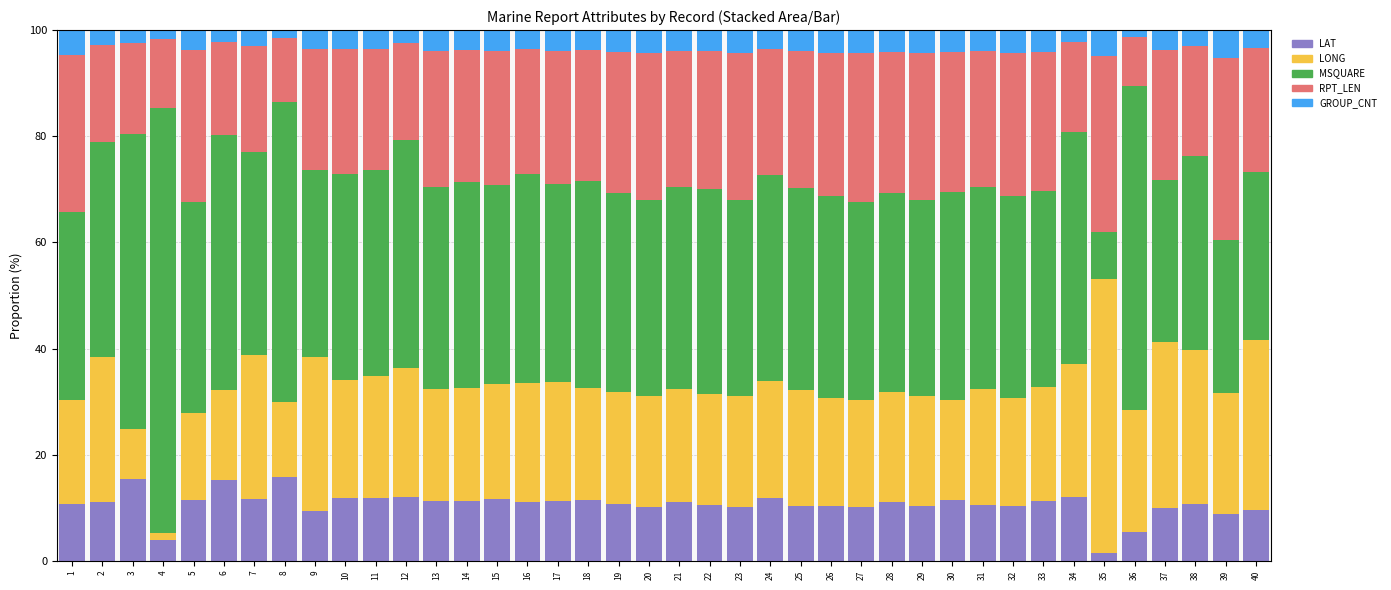

What is the total value across all series at 13?

100.0